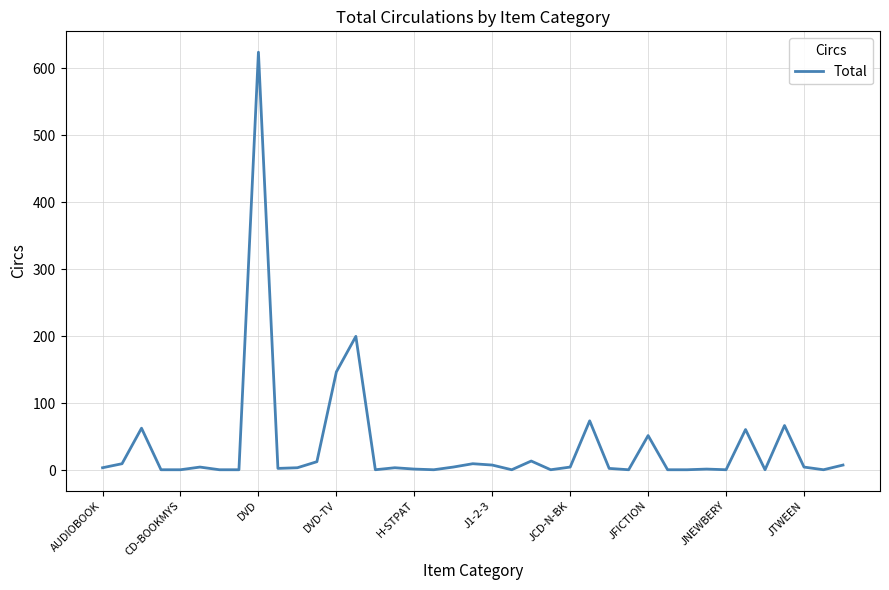

What is the difference between the maximum and minimum values?

623